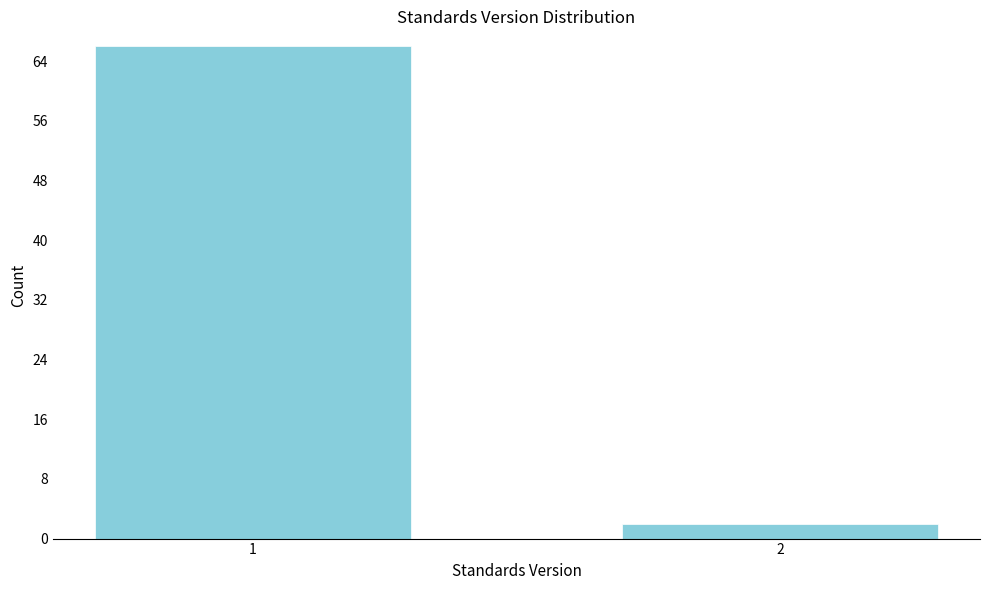

Reading right to left, transcribe all the data shown in this chart.

2	66